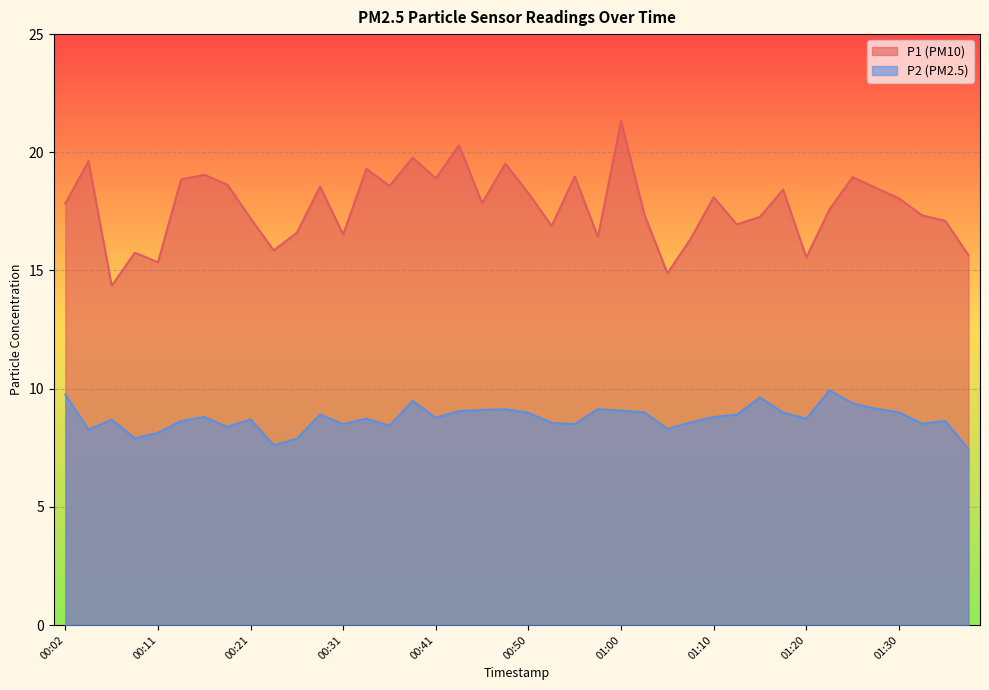

Rank the series by their maximum value, from lowest to highest.

P2, P1